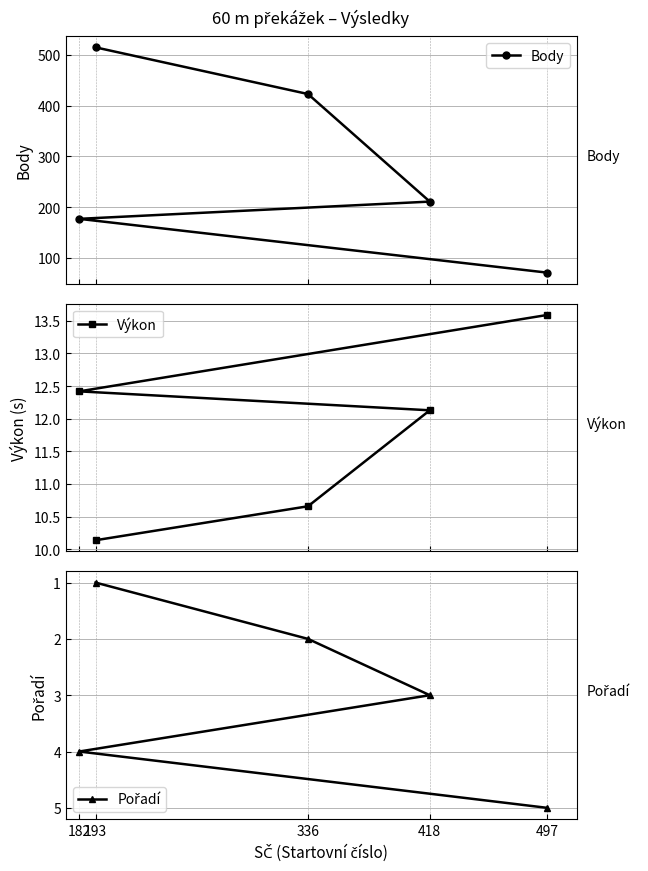

Is it true that Body equals 21.1 at 497?

False